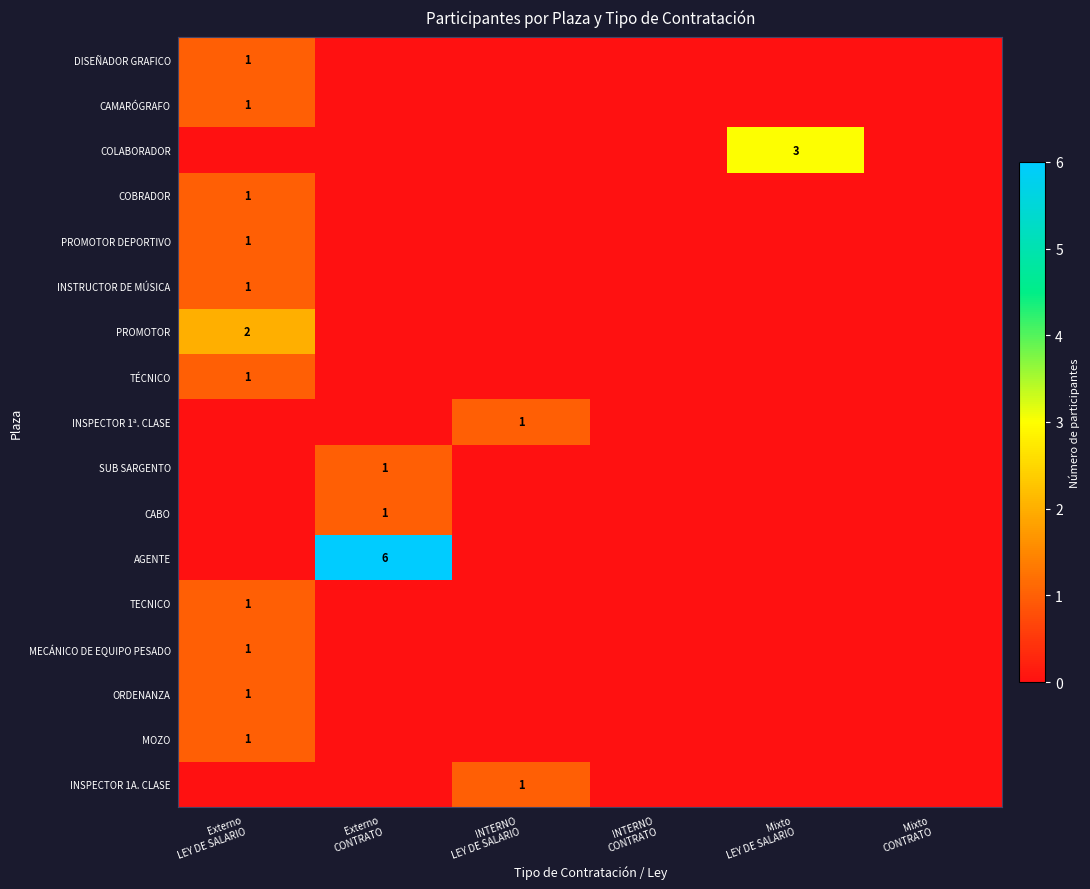

At which label is PROMOTOR DEPORTIVO closest to 0?

Externo CONTRATO